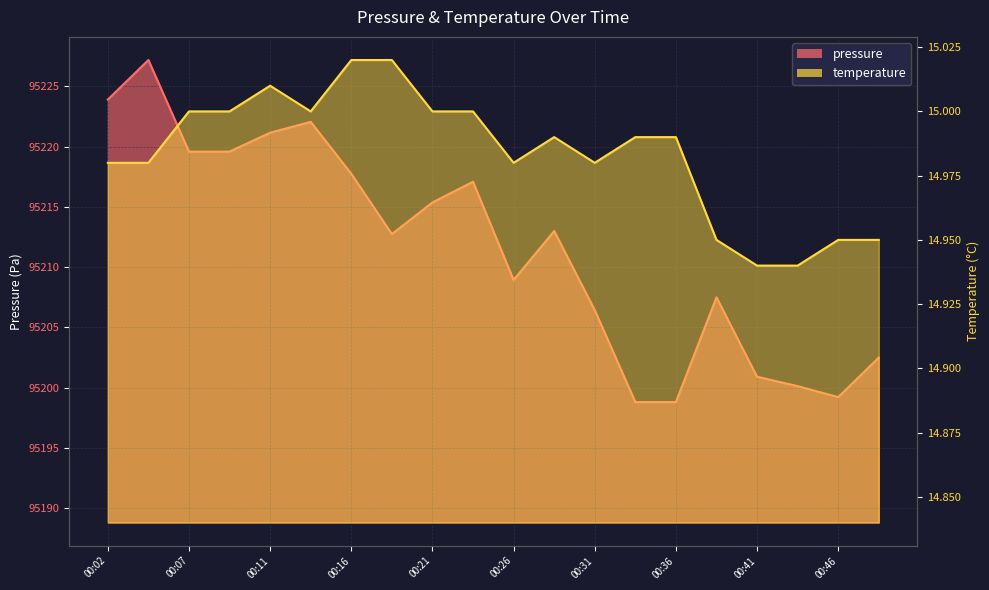

At which category does temperature reach its first local peak?

00:11